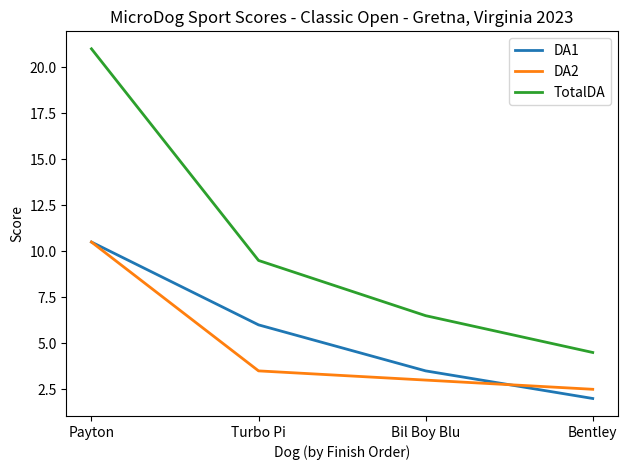

Which series has the largest range (max minus min)?

TotalDA